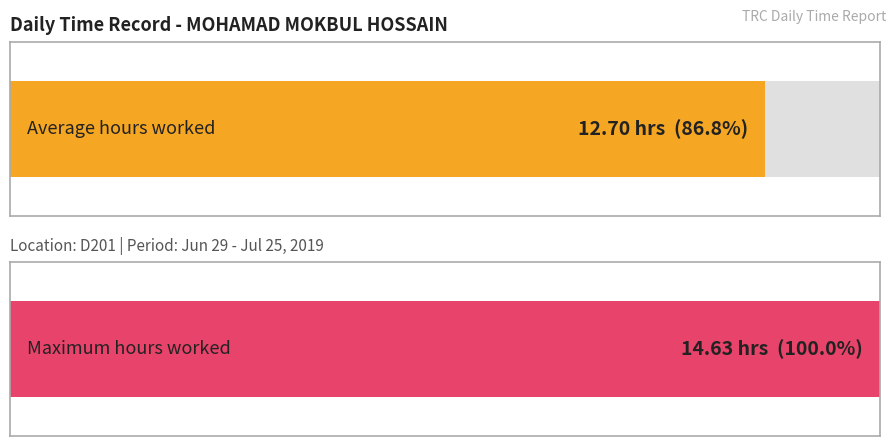

What is the average value?

12.7